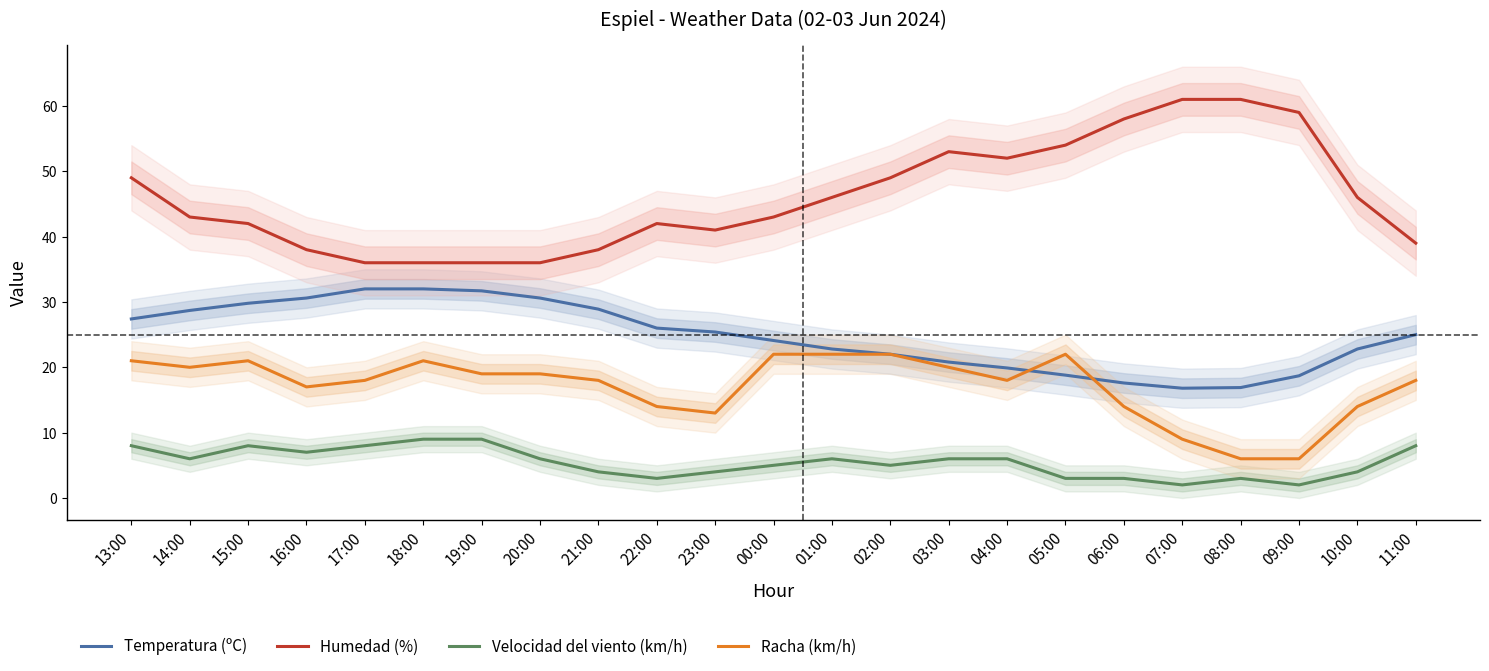

Read the Racha (km/h) value at 00:00.

22.0